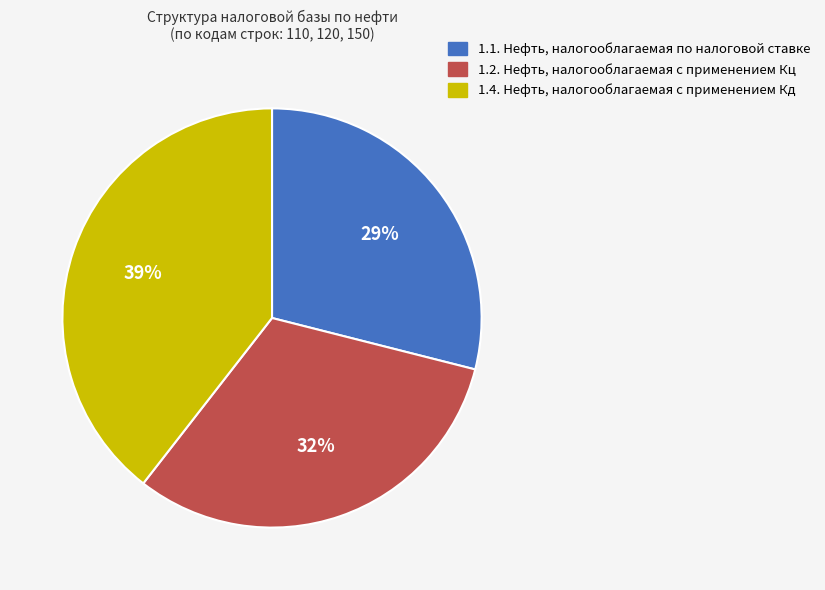

True or false: 1.4. Нефть, налогооблагаемая с применением Кд accounts for 39% of the total.

True